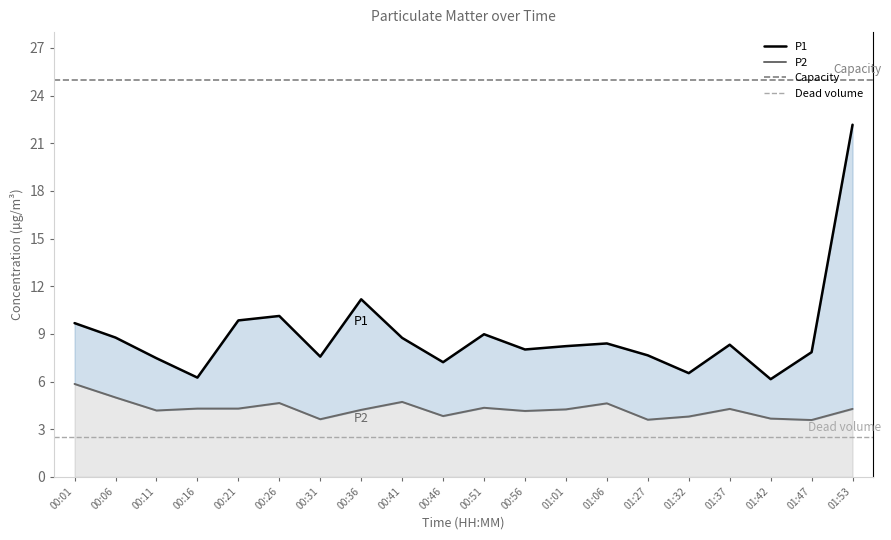

What is the highest value of the P1 series?

22.2